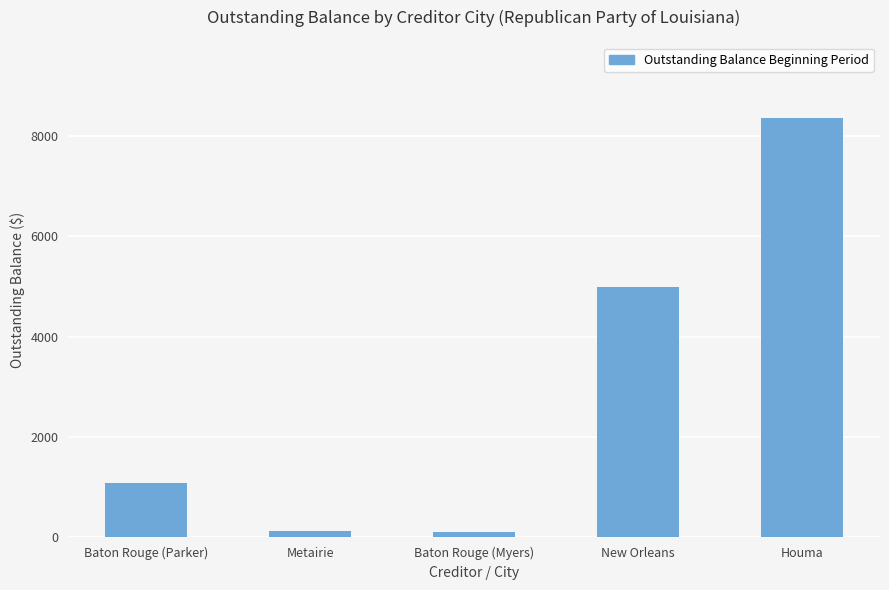

What is the maximum value shown in the chart?

8358.8